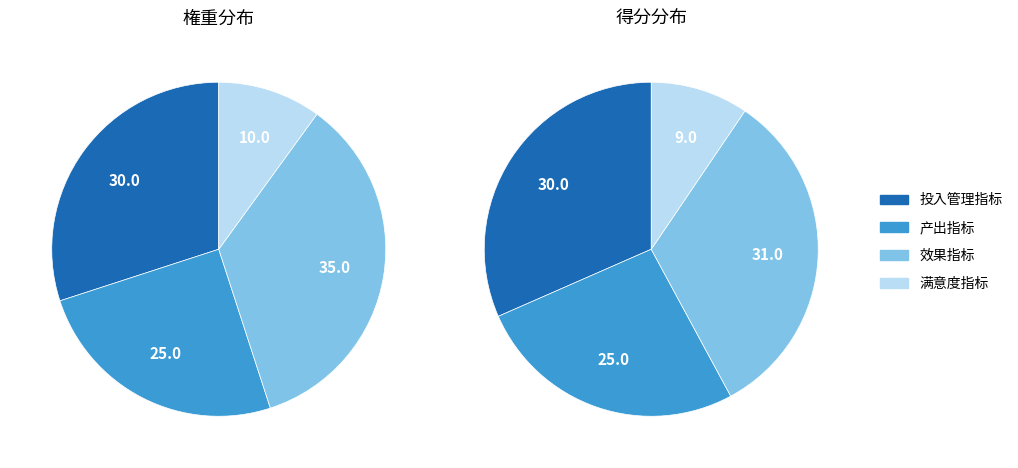

Is it true that 满意度指标 is 10% of the pie?

True